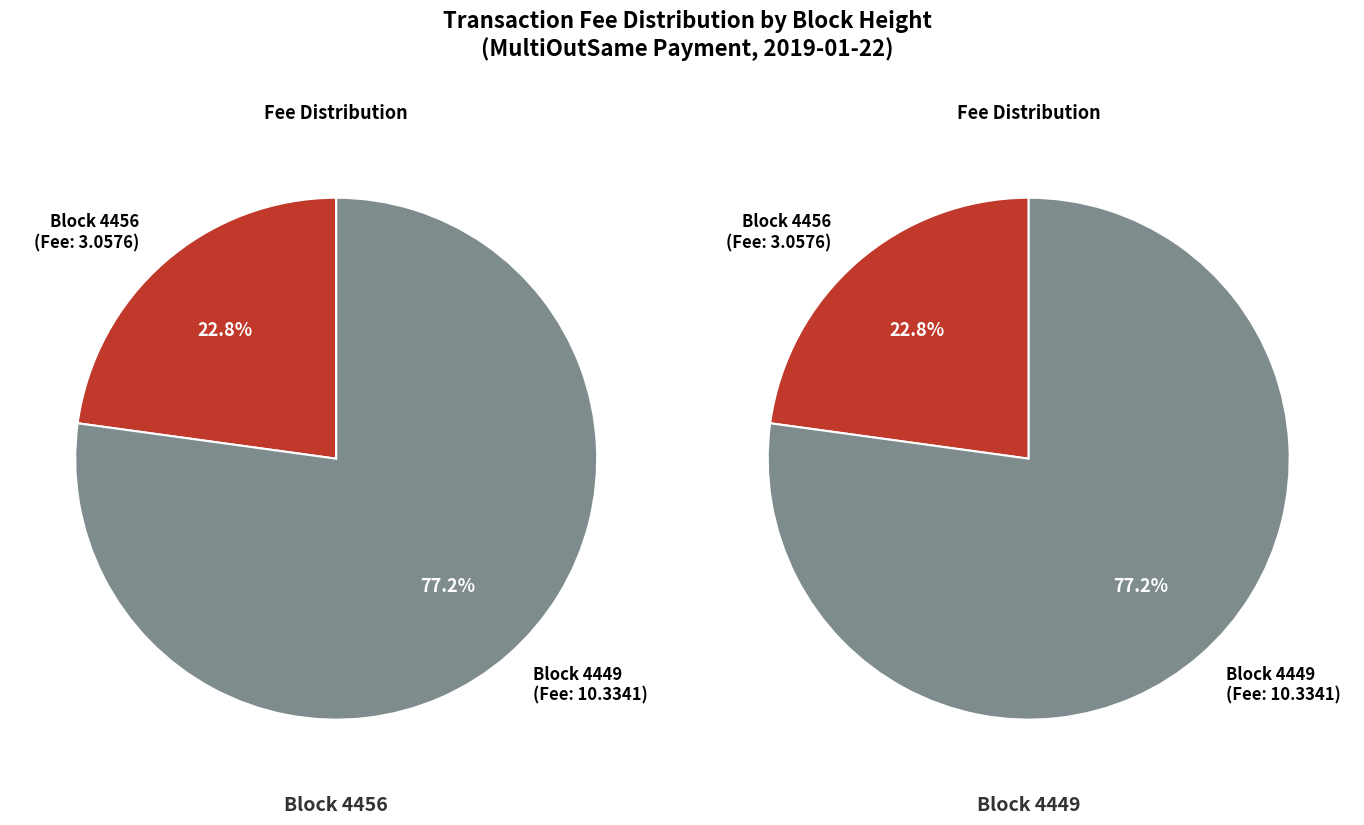

To the nearest percent, what is the difference between the 4449 and 4456 slice percentages?

54%